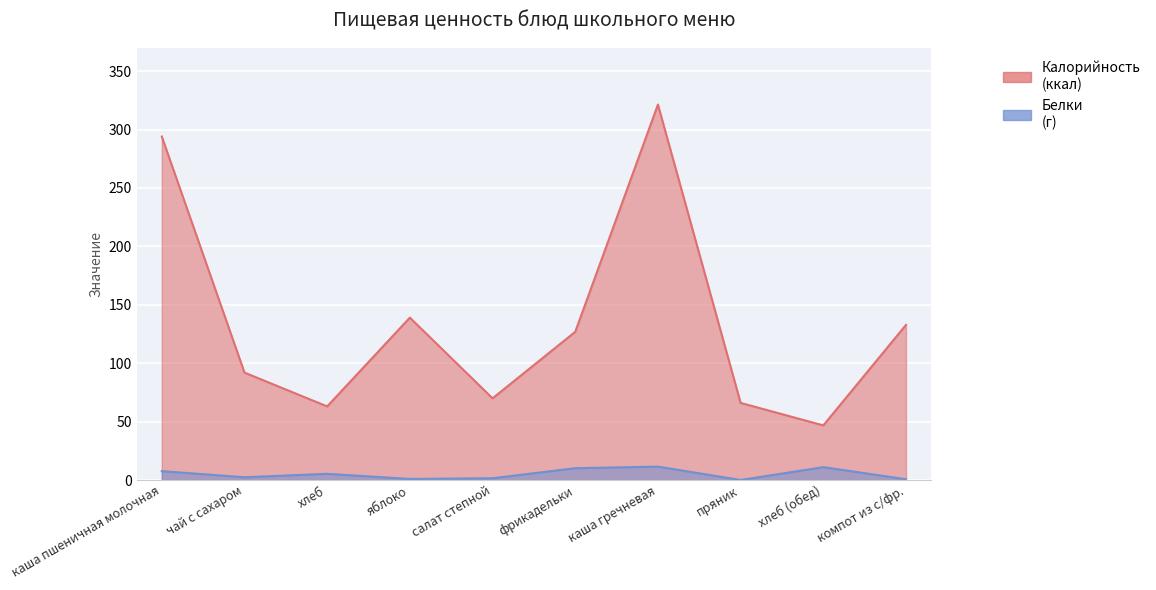

True or false: Калорийность has a value of 88.9 at пряник.

False